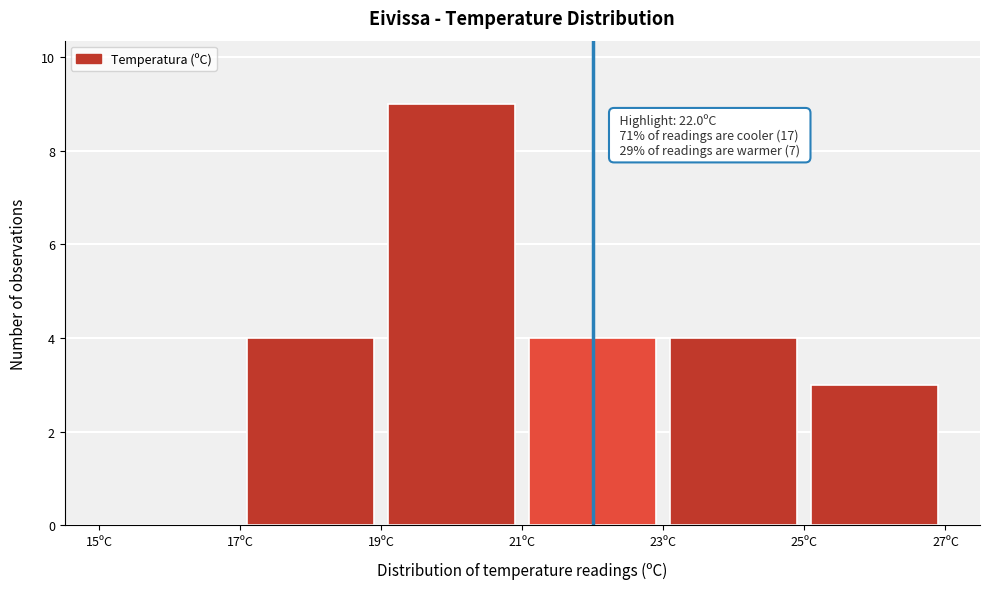

Which range on the x-axis has the tallest bar?

19 to 21